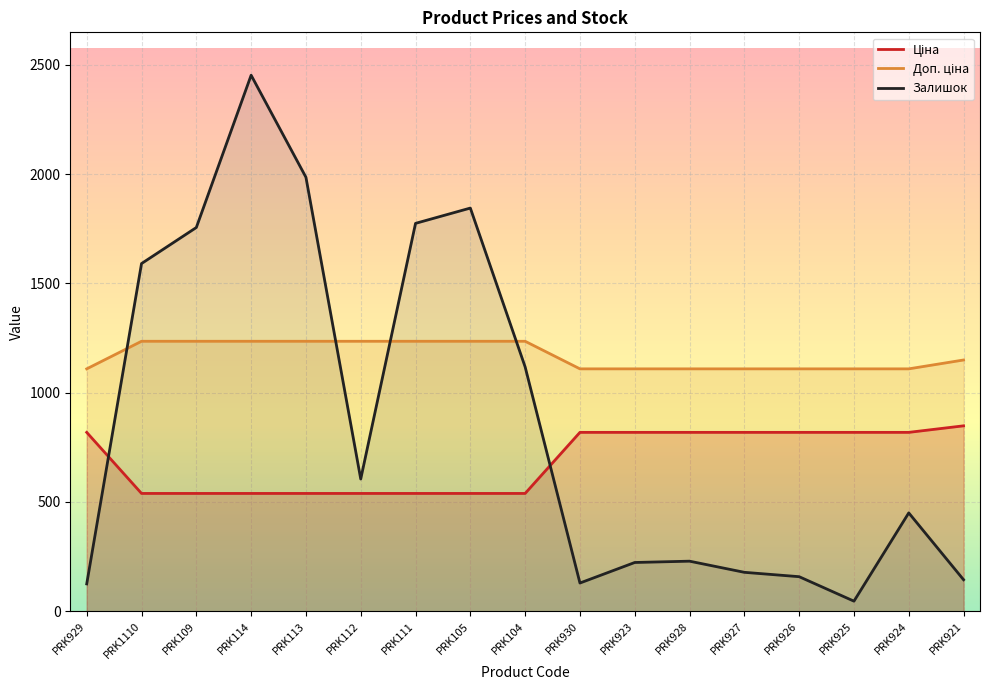

The Ціна series shows 818.5 at PRK924. True or false?

True